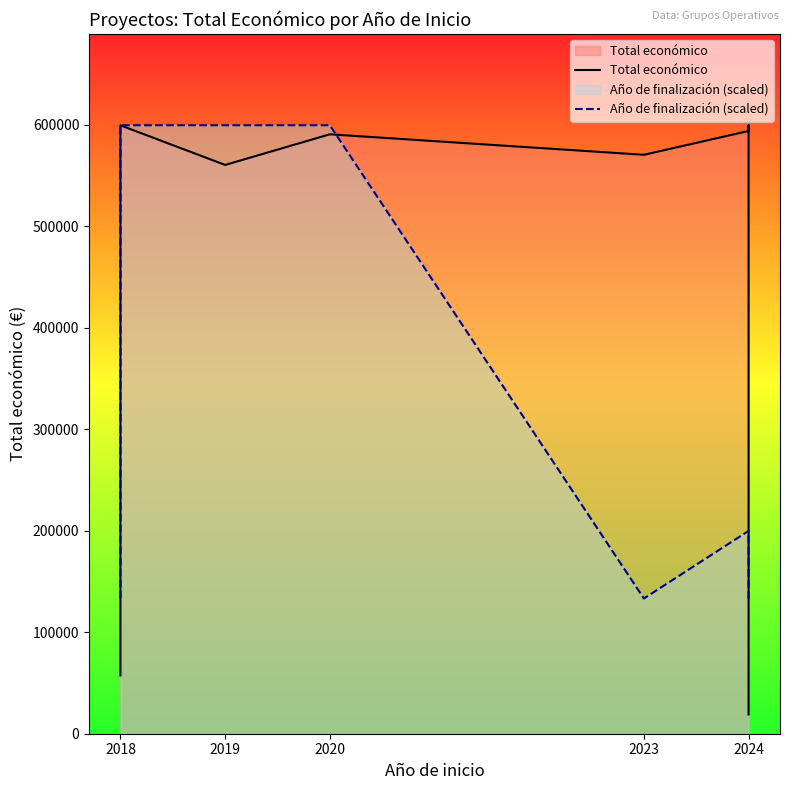

Which series has the largest range (max minus min)?

Total económico